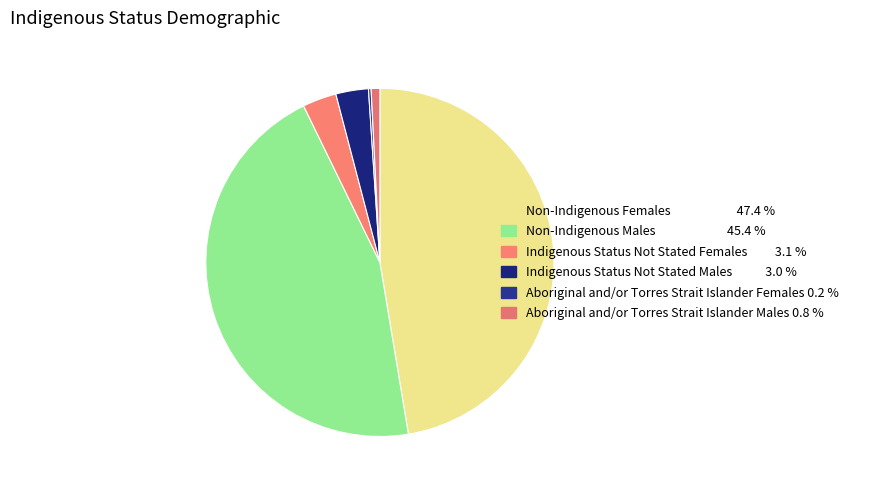

Does any single category account for the majority?

No